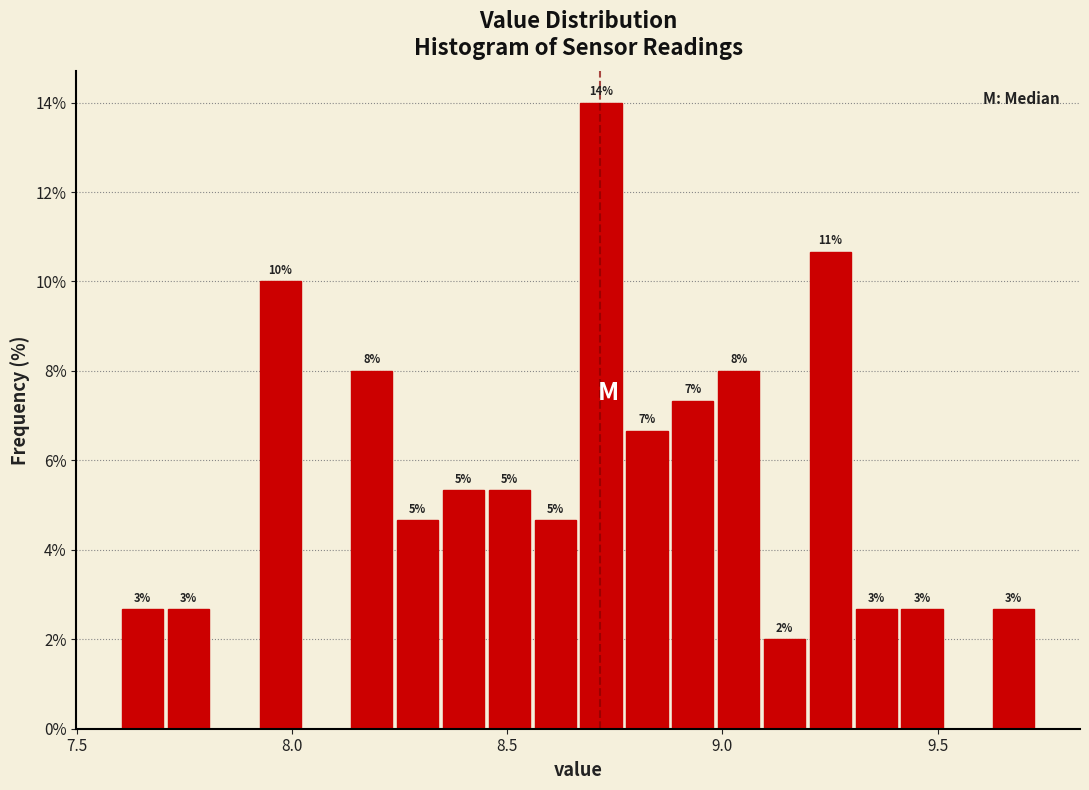

Around what value on the x-axis is the tallest bar? Give the approximate position of its centre, as read against the axis.

8.70